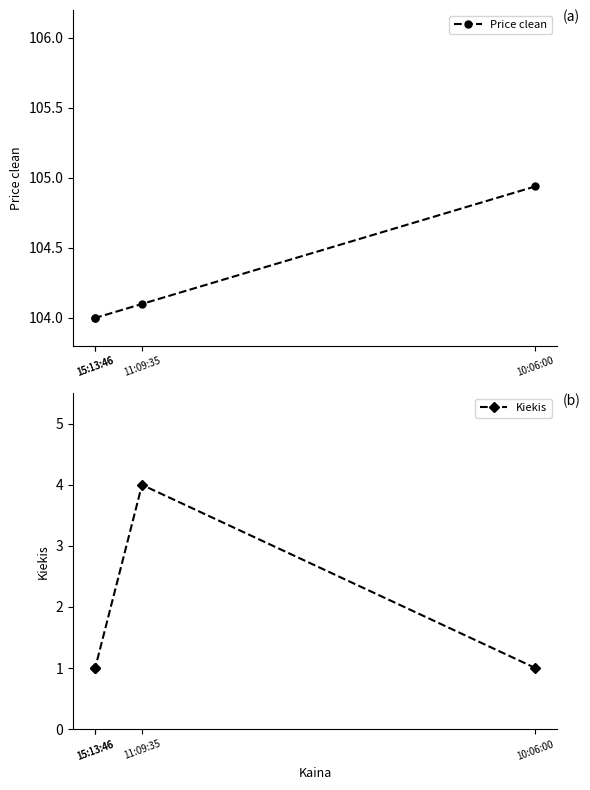

True or false: Price clean and Kiekis intersect in this chart.

False